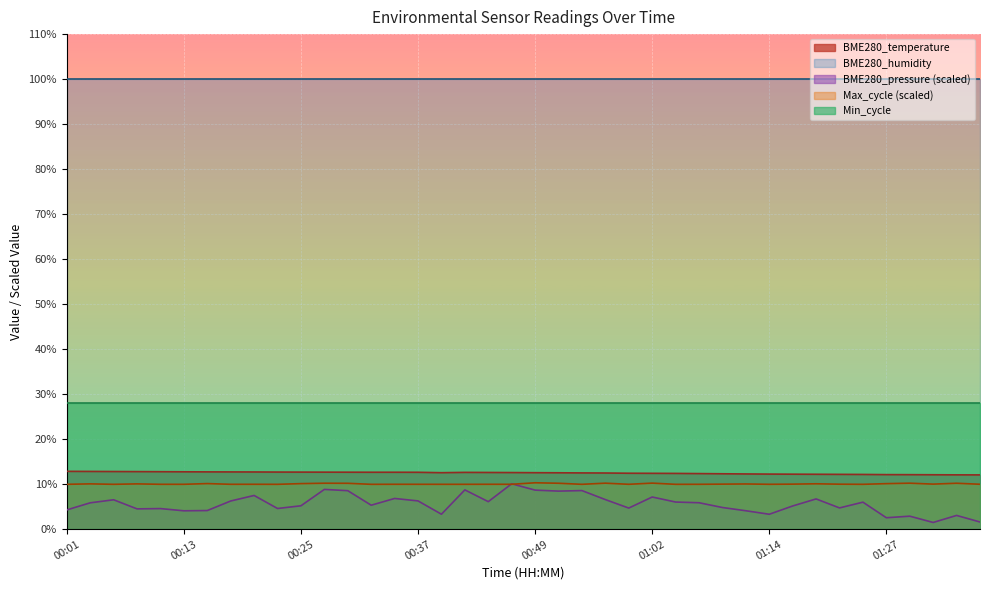

Rank the categories by value from lowest to highest.

01:37, 01:35, 01:32, 01:30, 01:27, 01:25, 01:23, 01:20, 01:17, 01:14, 01:12, 01:09, 01:06, 01:04, 01:02, 00:59, 00:57, 00:54, 00:52, 00:39, 00:49, 00:47, 00:45, 00:42, 00:37, 00:32, 00:34, 00:30, 00:27, 00:25, 00:22, 00:20, 00:18, 00:15, 00:13, 00:10, 00:08, 00:05, 00:03, 00:01